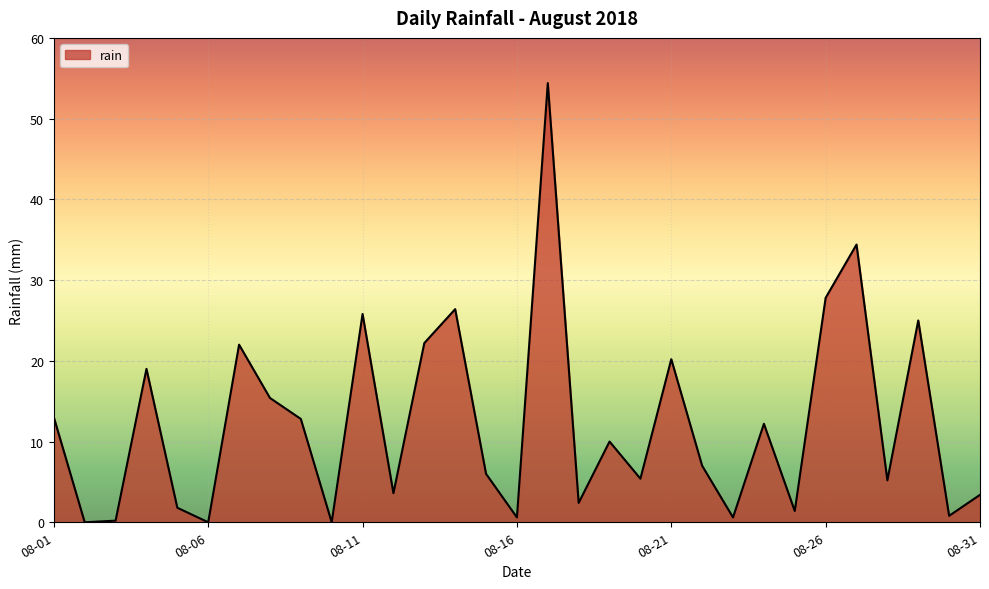

What is the difference between the maximum and minimum values?

54.4